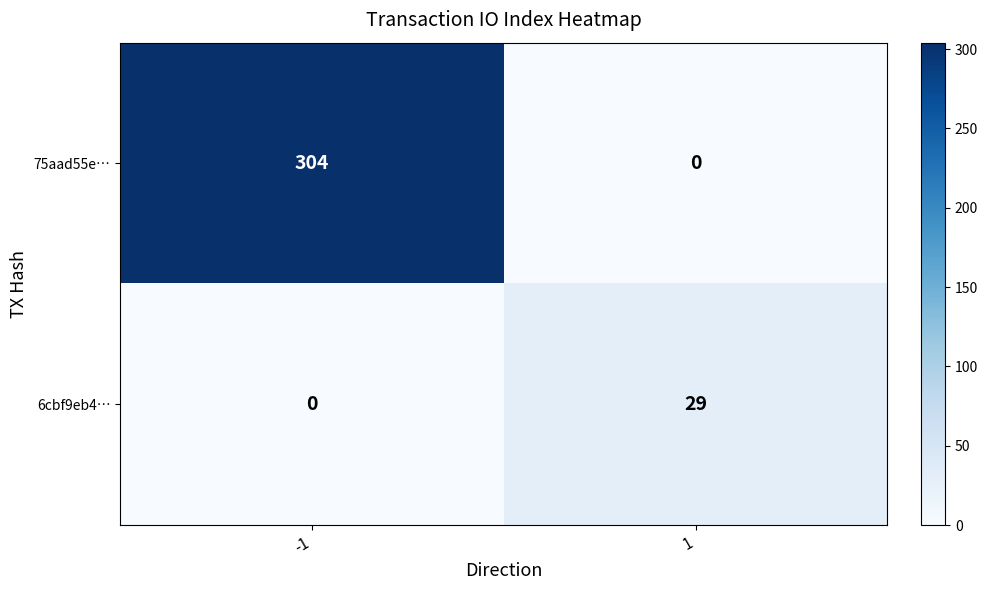

Is it true that 6cbf9eb4… equals 0 at -1?

True